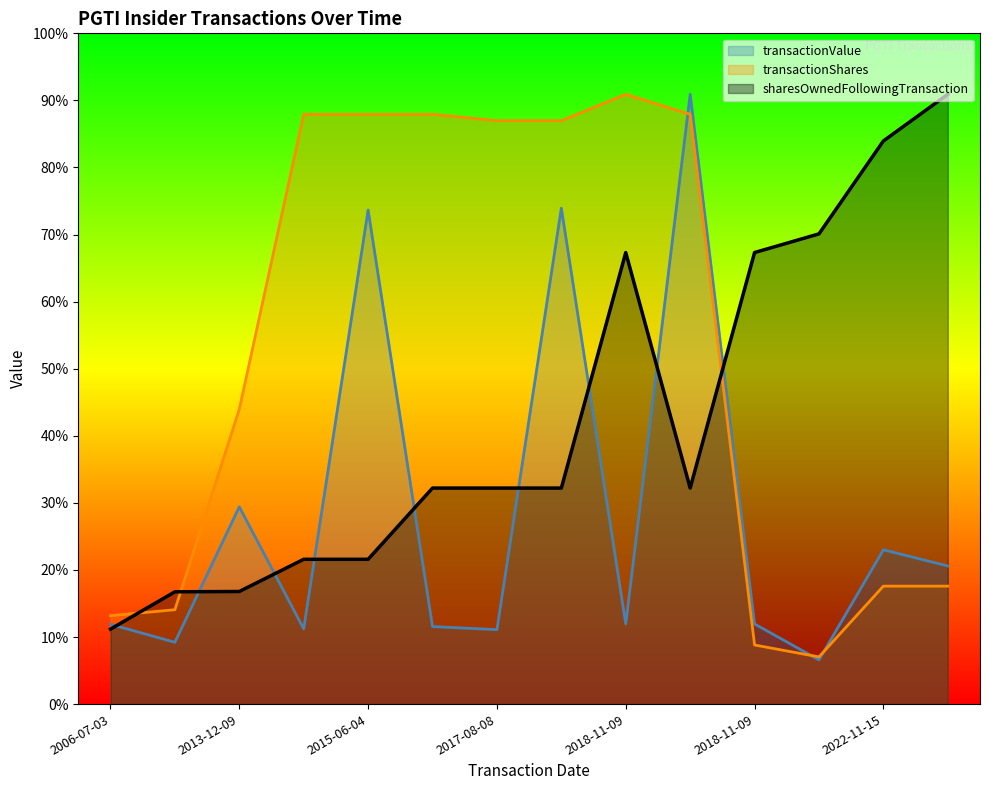

The transactionShares series shows 125065.9 at 2017-11-21. True or false?

True